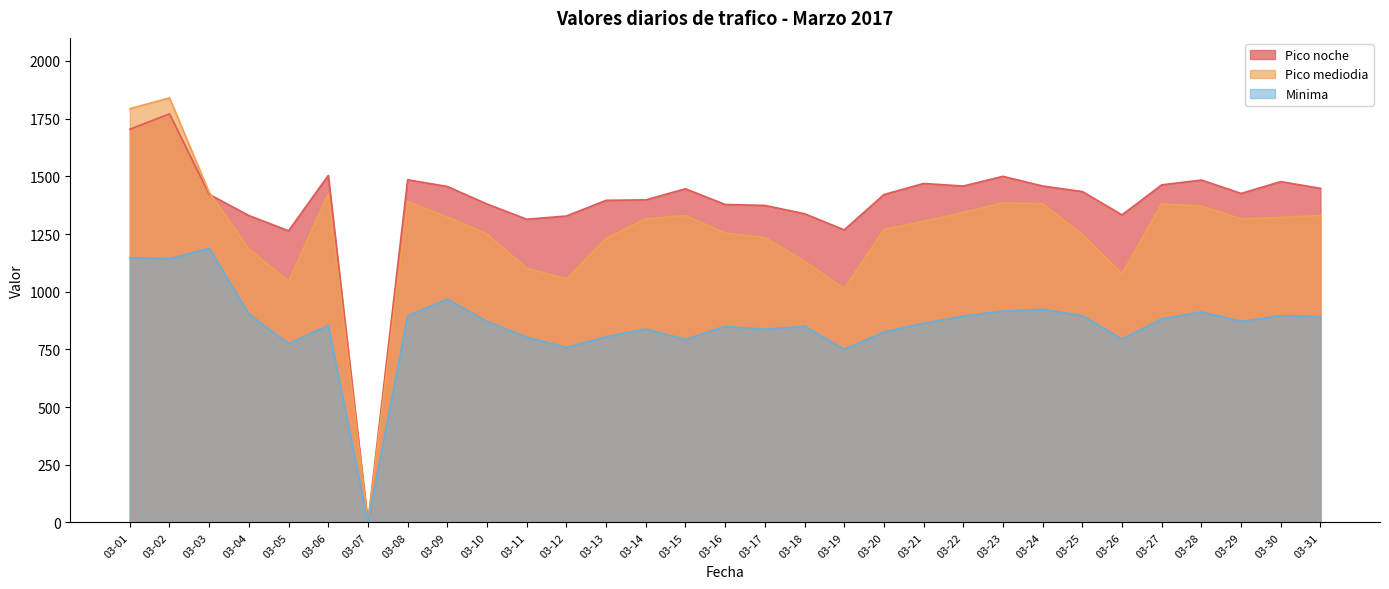

Rank the series by their average value, from highest to lowest.

Pico noche, Pico mediodia, Minima